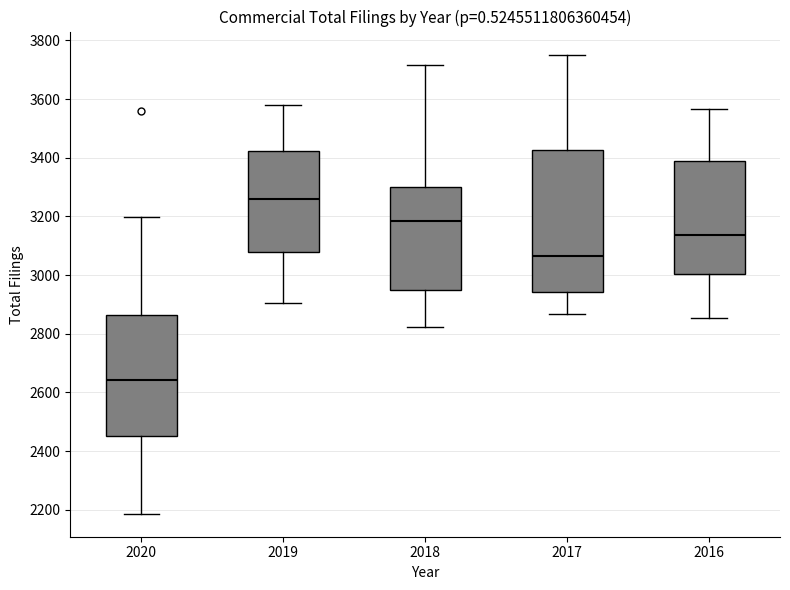

Which box has the lowest median line?

2020